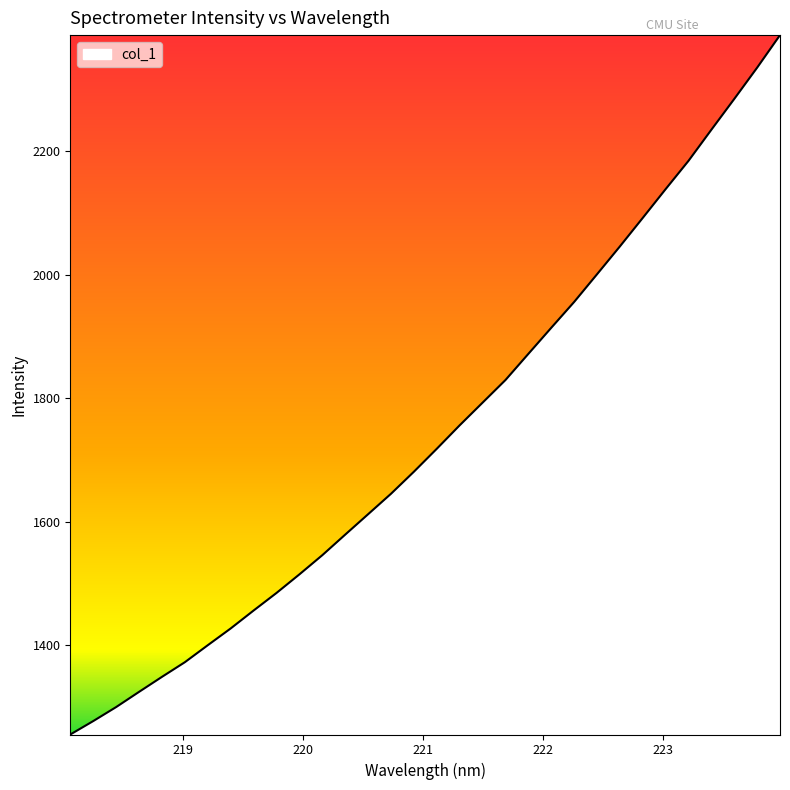

What is the minimum value shown in the chart?

1255.9